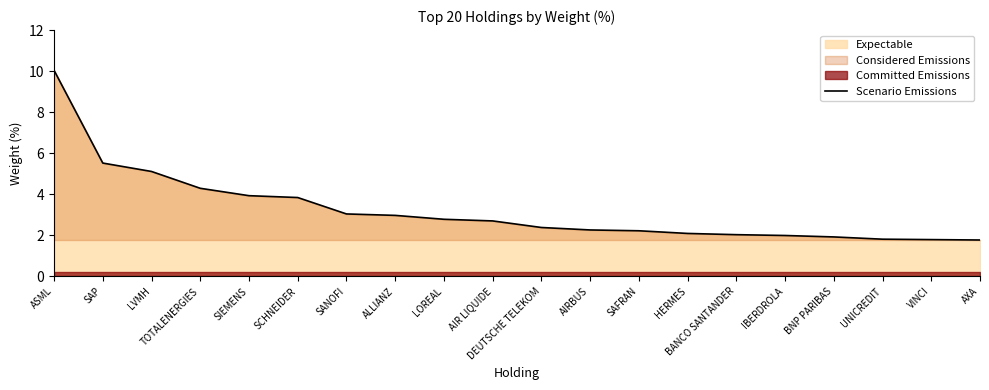

What is the label of the 20th point from the right?

ASML